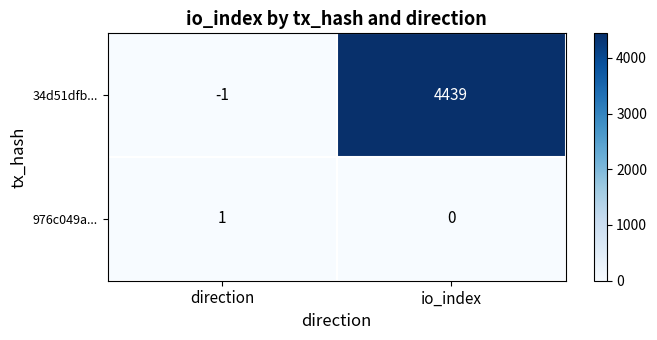

Which series has the widest spread of values?

34d51dfb...